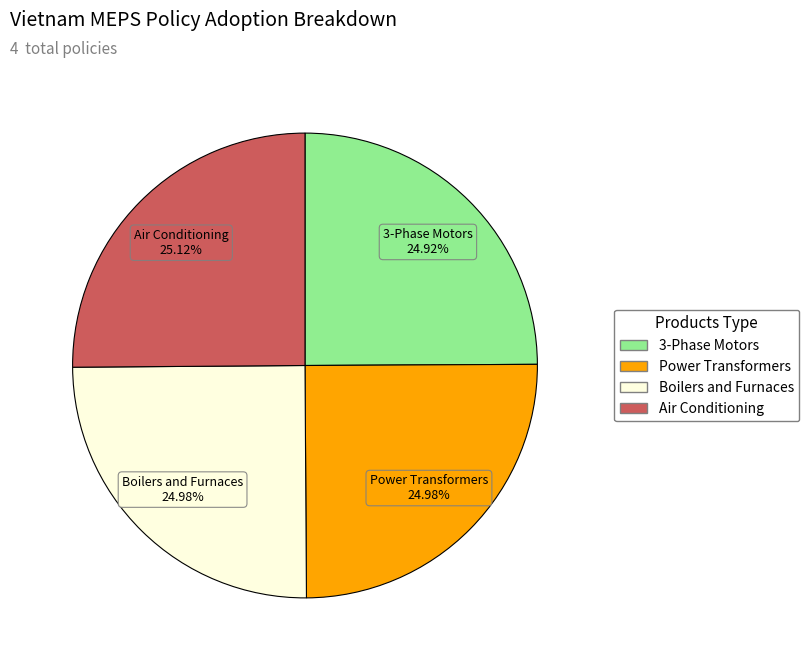

How much of the chart is everything except Boilers and Furnaces?

75.0%